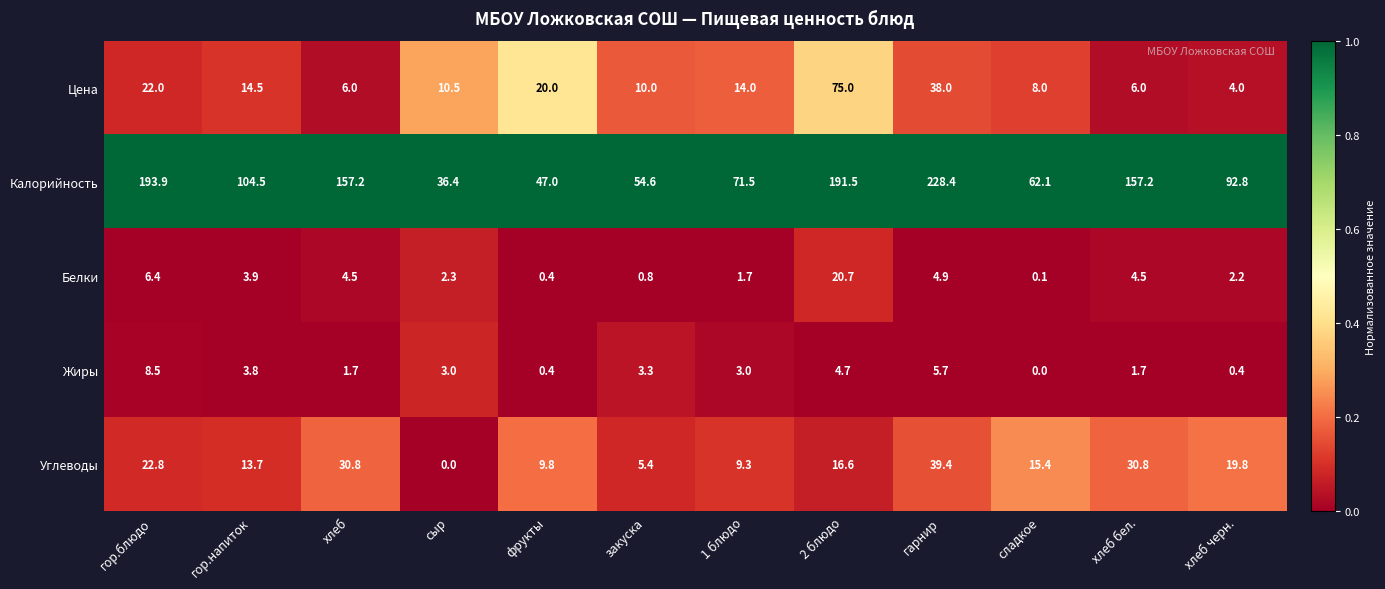

How many data points in Углеводы are less than 16?

6